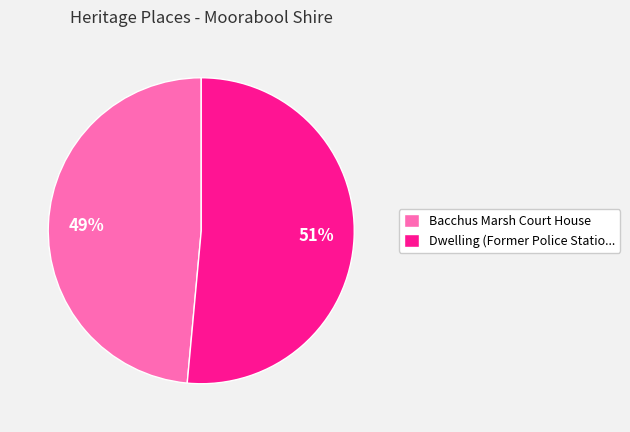

True or false: Bacchus Marsh Court House accounts for 37% of the total.

False